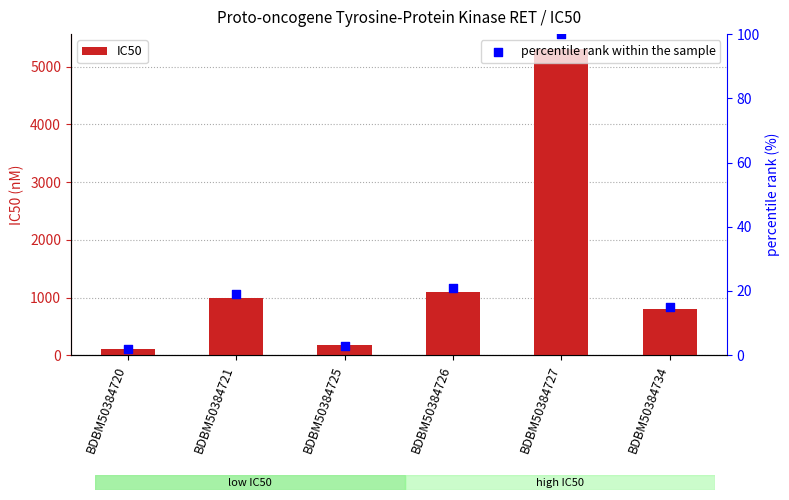

Which series reaches the maximum Y coordinate?

IC50